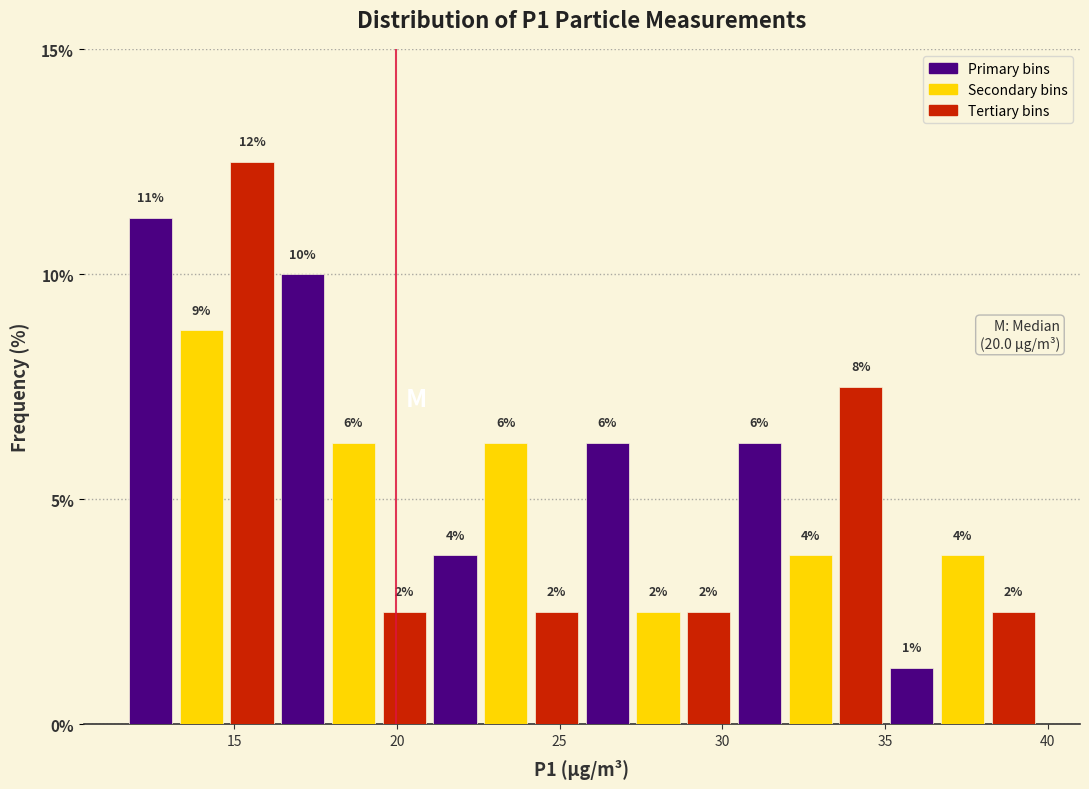

Around what value on the x-axis is the tallest bar? Give the approximate position of its centre, as read against the axis.

15.5